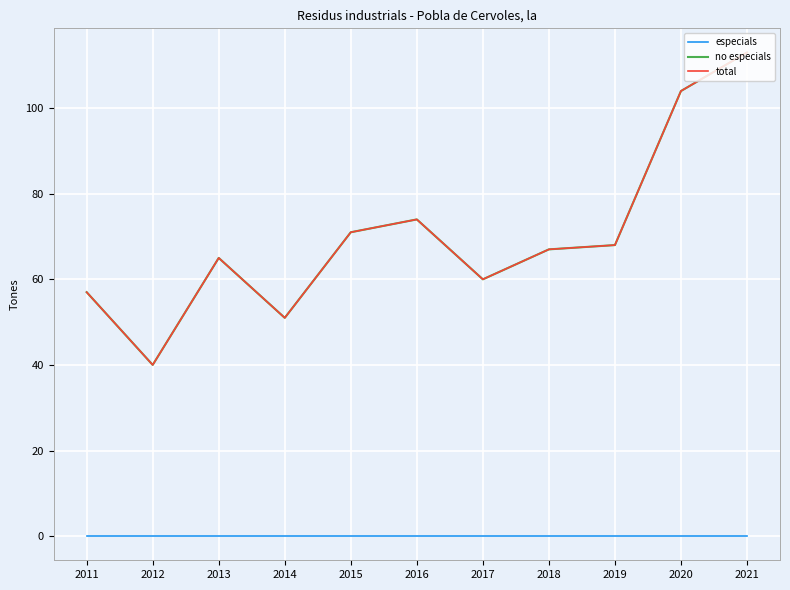

List the series in order of their peak value, lowest first.

especials, no especials, total